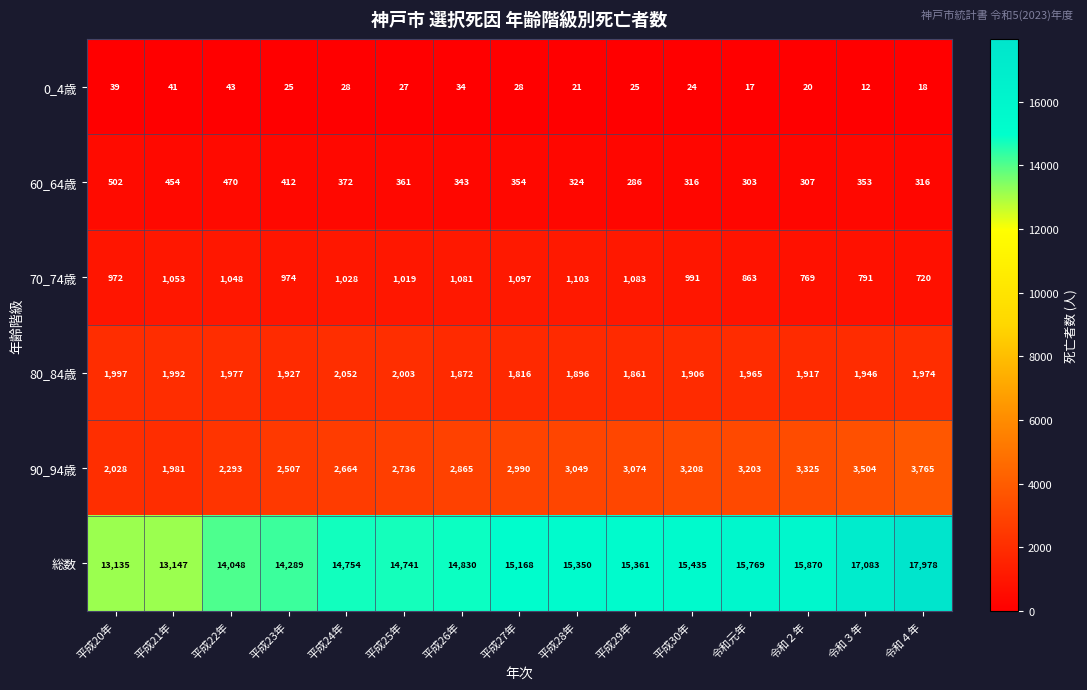

Which series has the widest spread of values?

総数